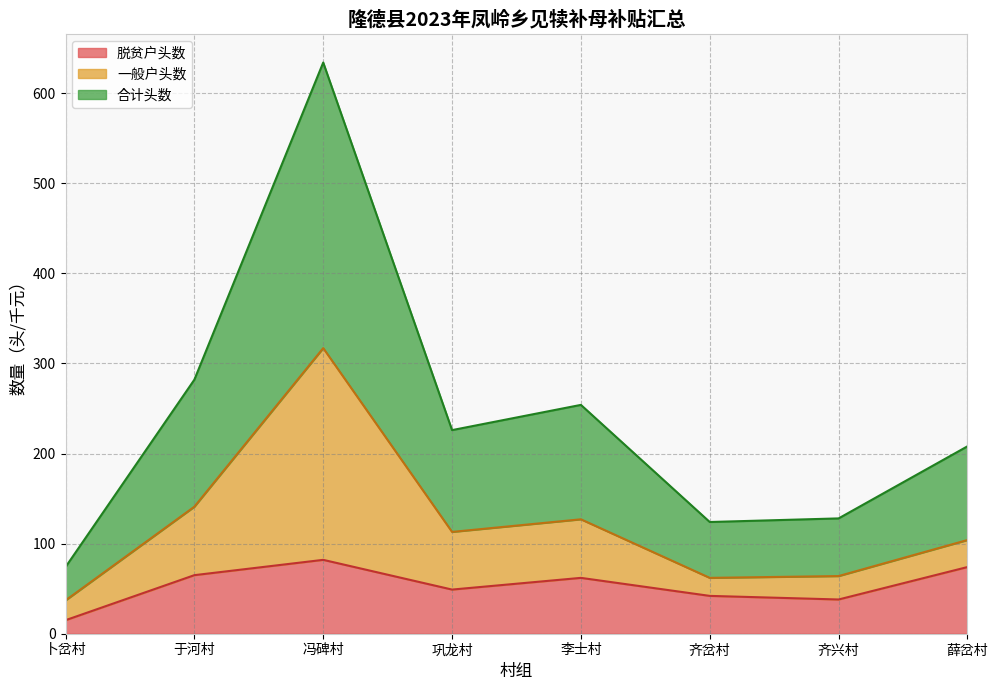

What is the label of the 1st point from the right?

薛岔村